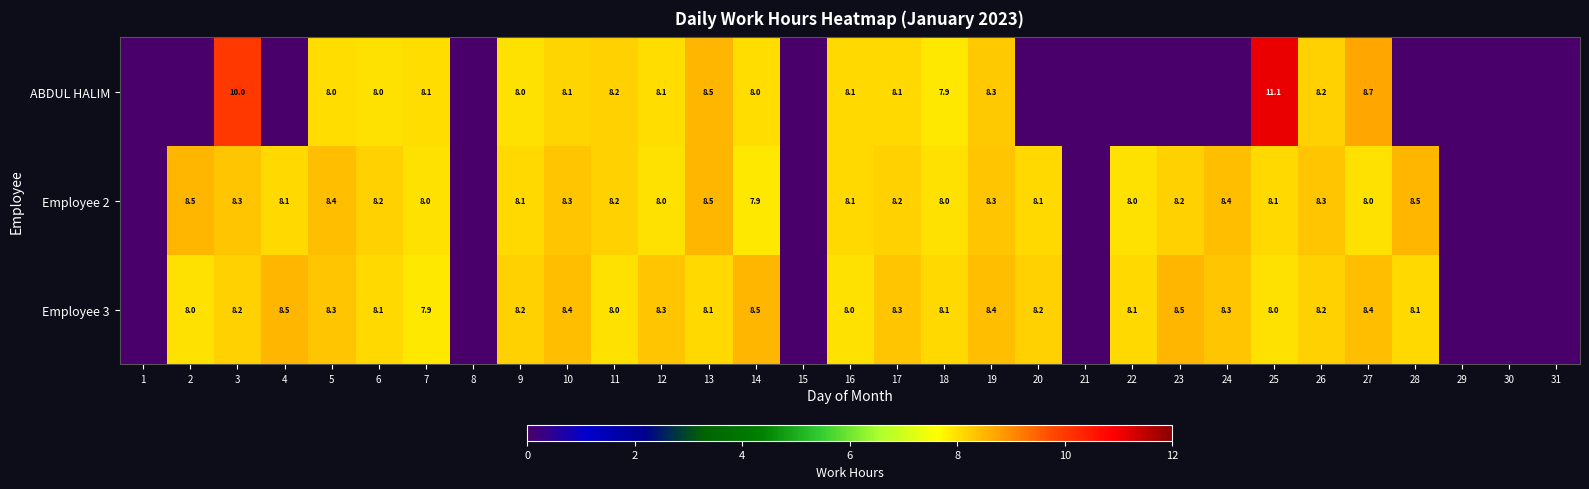

What is the total value across all series at 19?

25.0